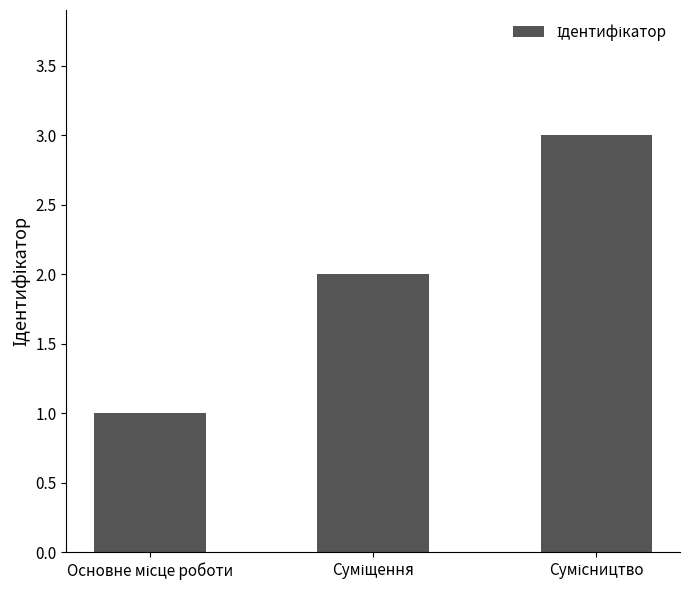

What is the greatest value displayed?

3